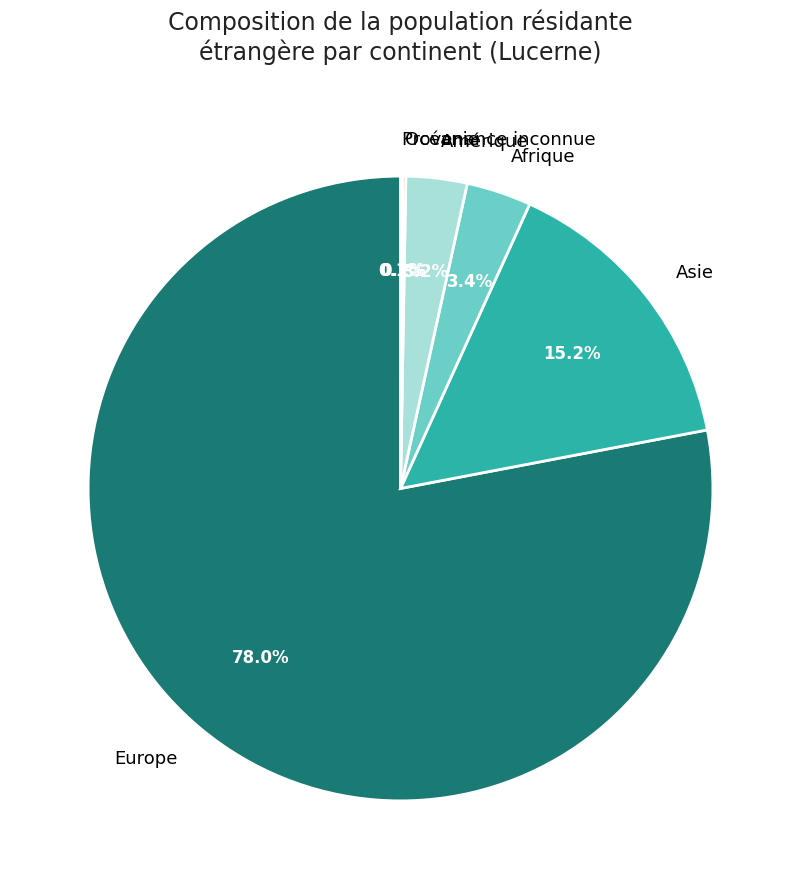

Does any single category account for the majority?

Yes